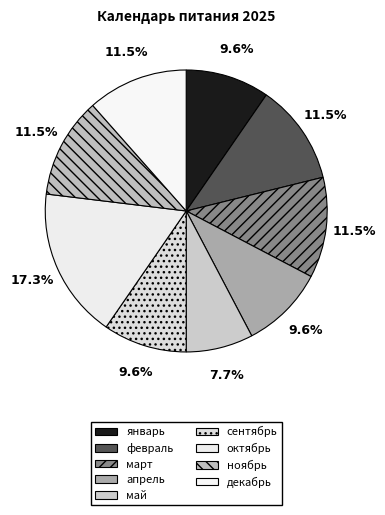

True or false: декабрь accounts for 12% of the total.

True